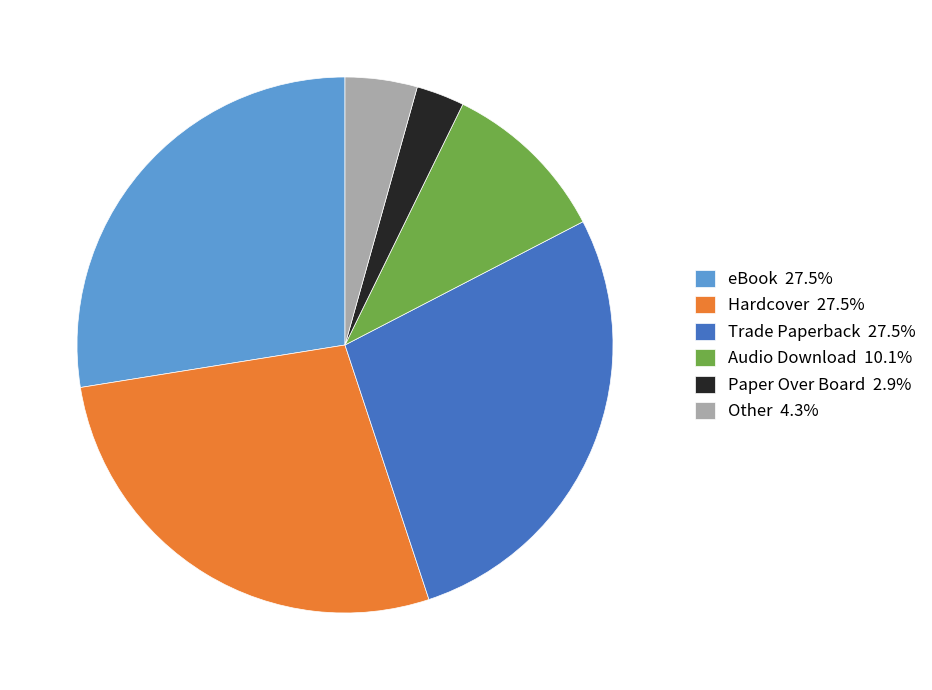

Approximately how many times larger is the value at Hardcover compared to Audio Download?

2.7